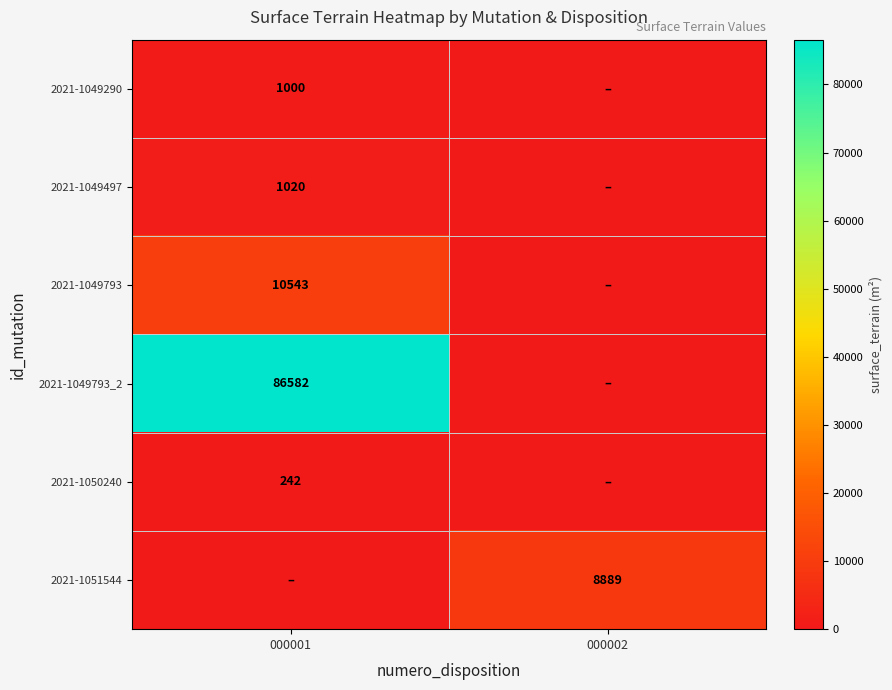

The 2021-1049290 series shows 502 at 000001. True or false?

False